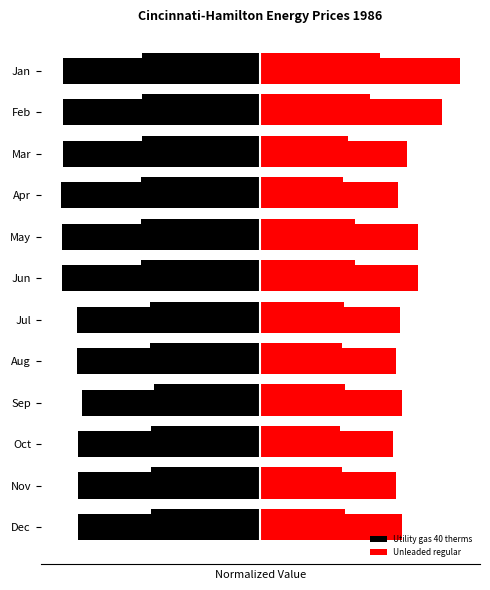

Is the value of Utility gas 40 therms at Oct greater than the value of Unleaded regular at May?

No